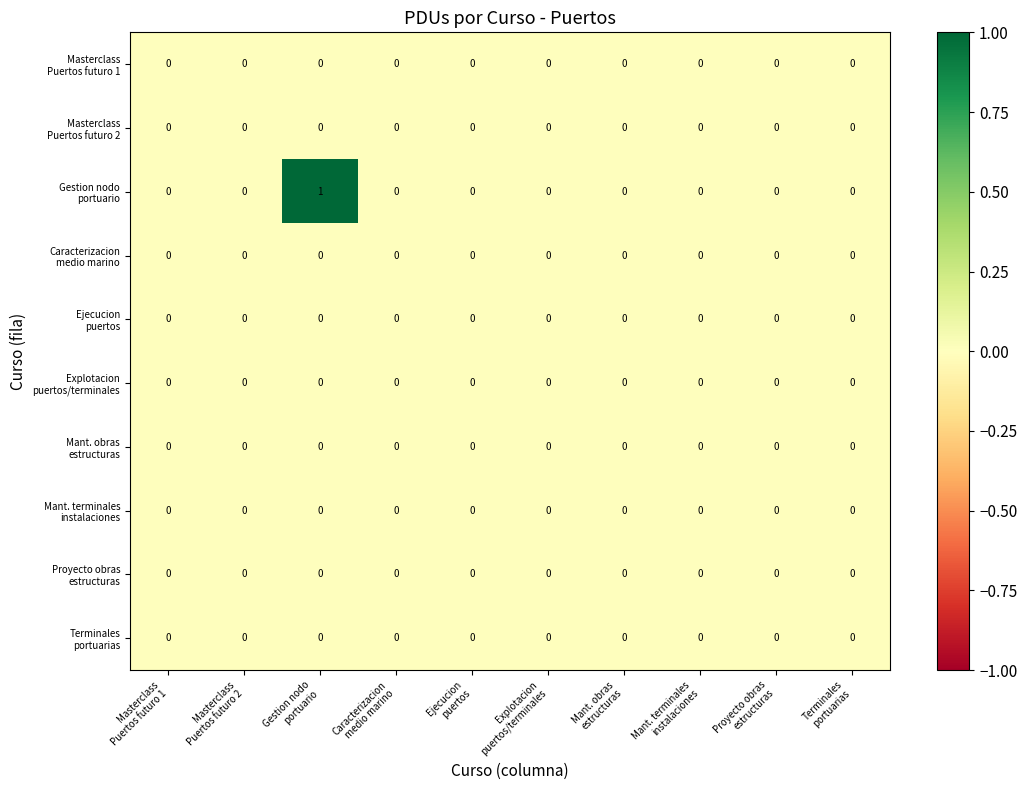

How many distinct data groups are displayed?

10